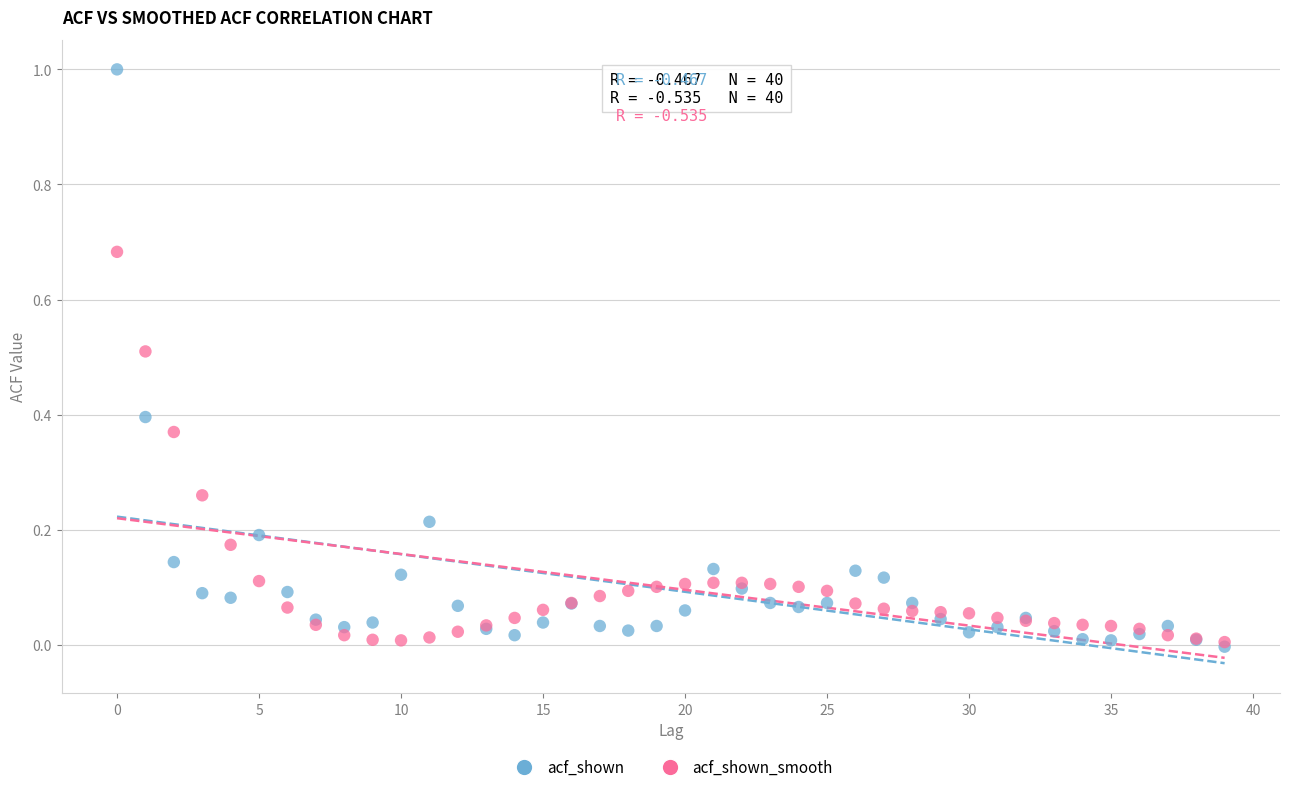

What are all the series names shown in the legend?

acf_shown, acf_shown_smooth